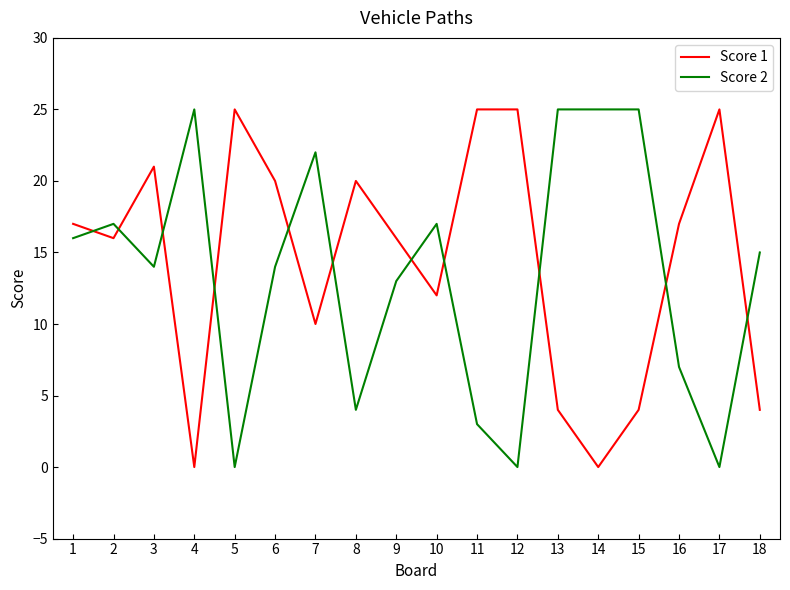

What is the maximum value for Score 1?

25